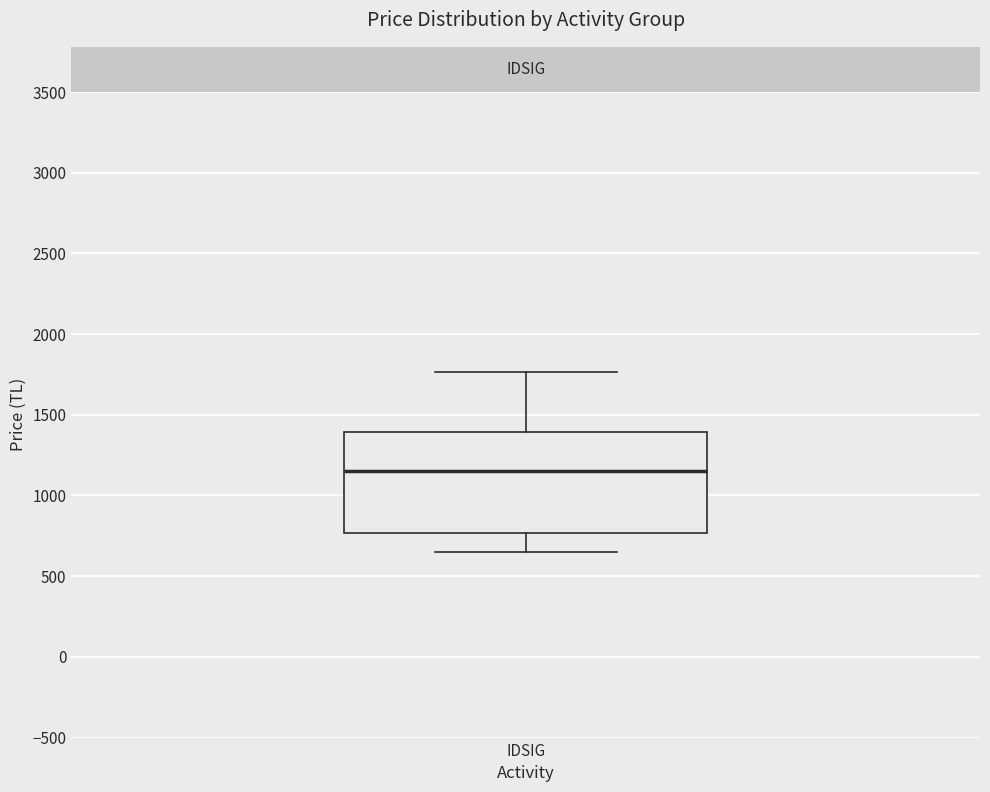

Transcribe this box plot: give where the median line is, the range the box spans, and where the two whiskers end, as read against the y-axis. The values are not printed on the chart, so give them approximately, as read against the axis.

median 1150, box 750 to 1400, whiskers 650 to 1750